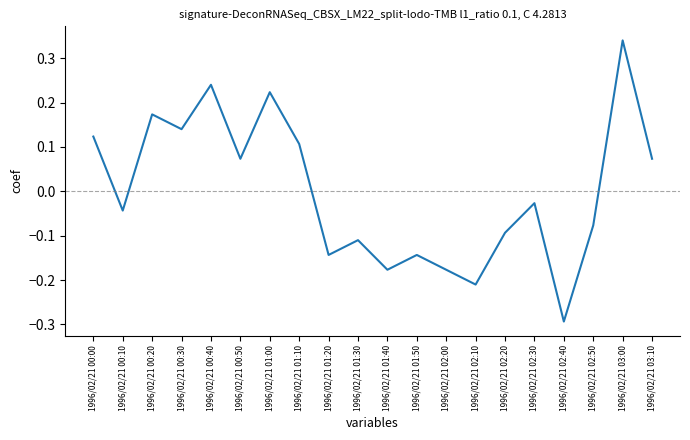

Between 1996/02/21 01:40 and 1996/02/21 00:20, which is larger?

1996/02/21 00:20